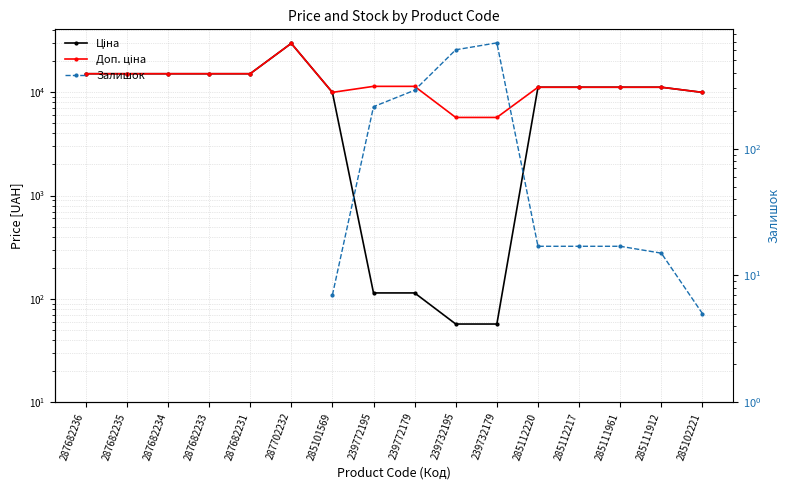

Which category has the lowest value in the Доп. ціна series?

239732195